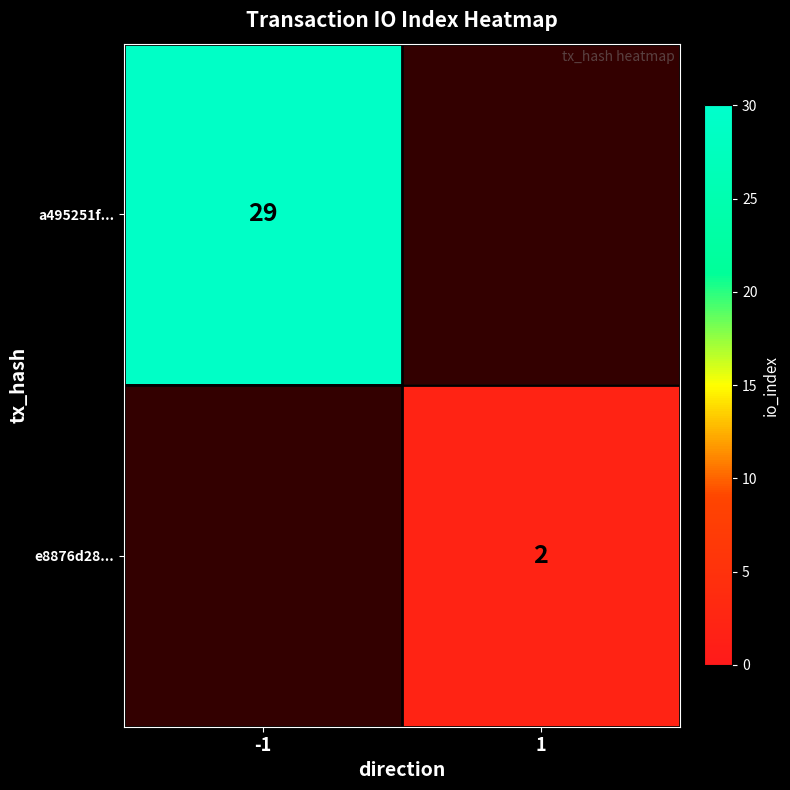

The a495251f... series shows 8 at -1. True or false?

False